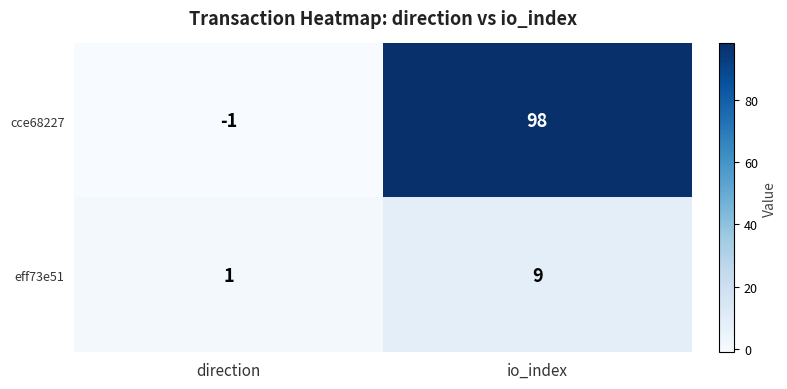

What is the maximum value for eff73e51?

9